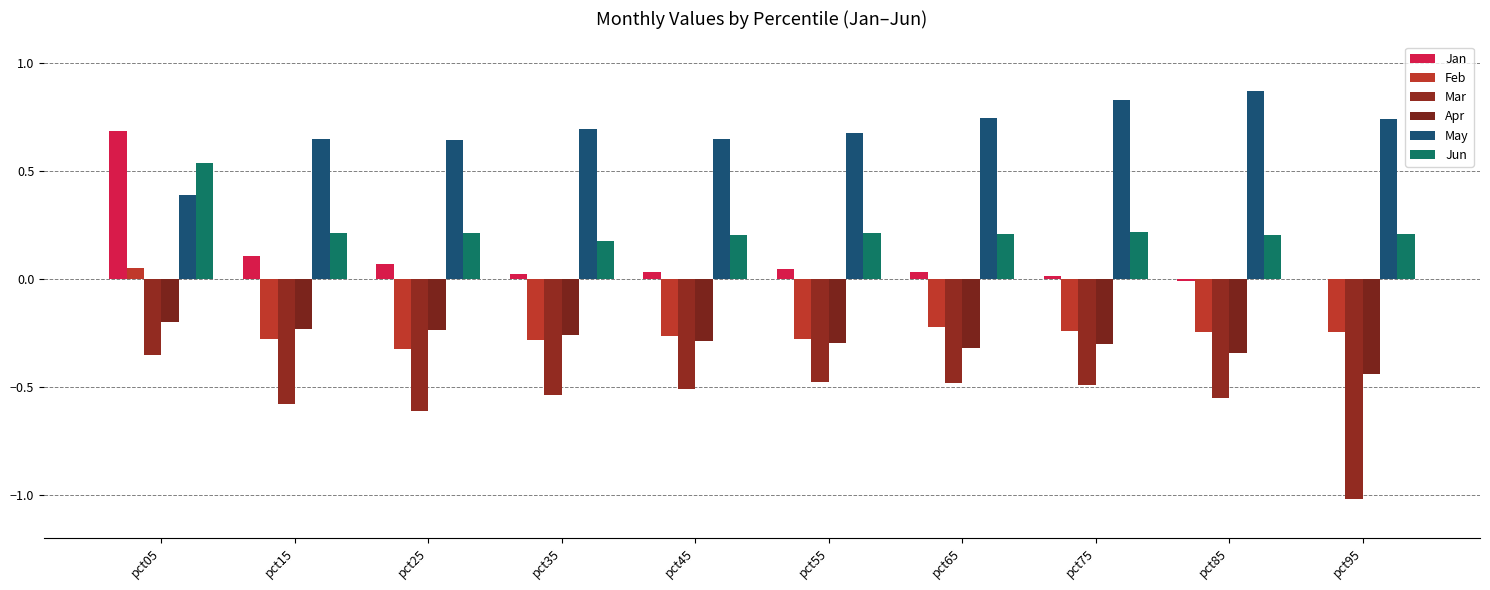

At which label does May reach its peak?

pct85